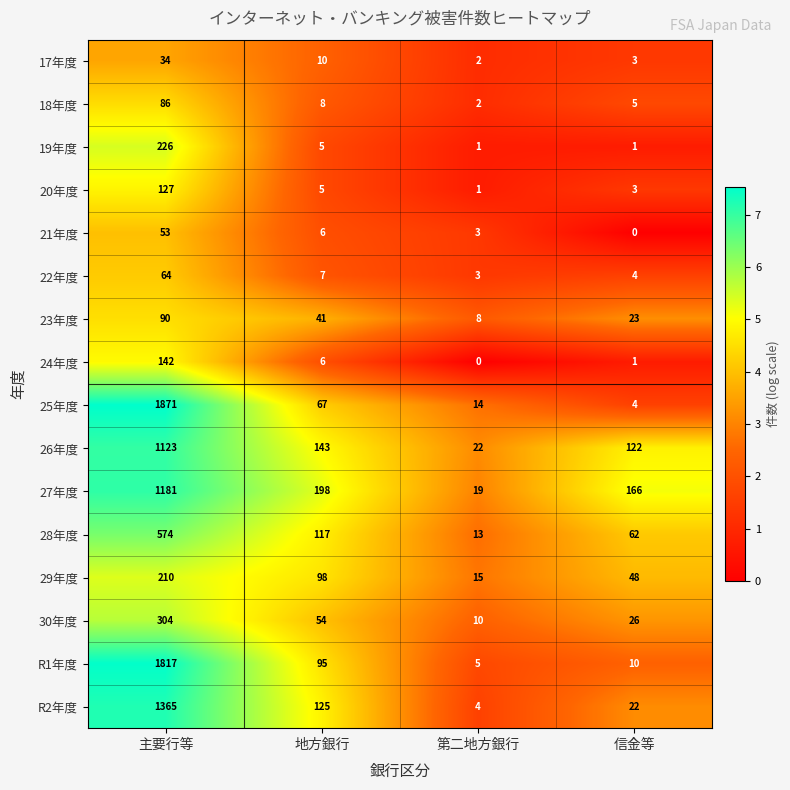

Count the number of categories in the chart.

4